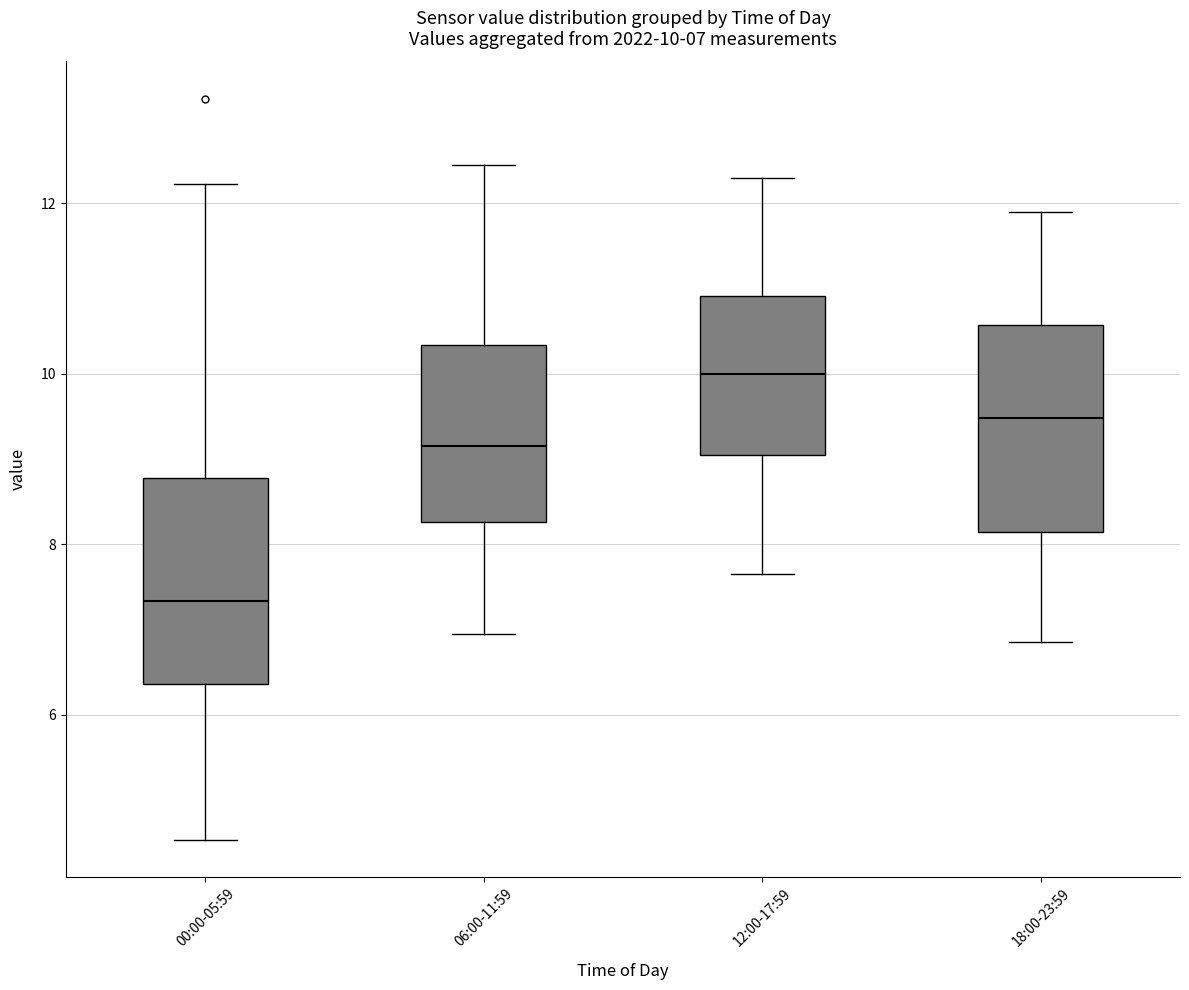

Which box's median line is the lowest?

00:00-05:59